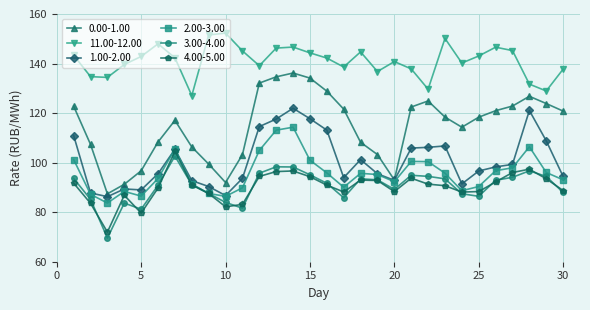

Count the number of categories in the chart.

30